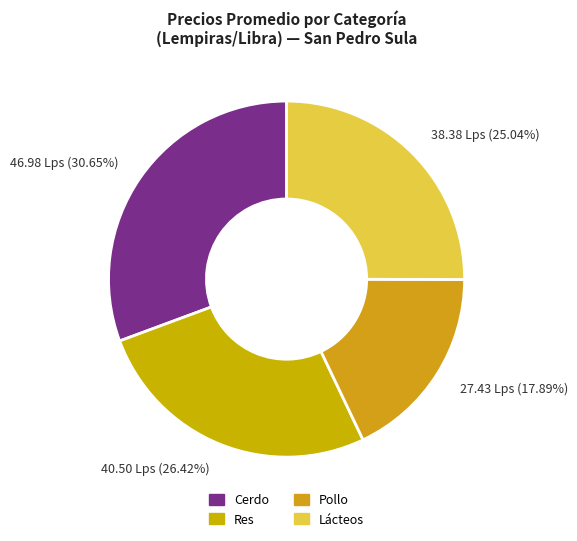

Combined, do 27.43 Lps (17.89%) and 38.38 Lps (25.04%) account for over 50%?

No